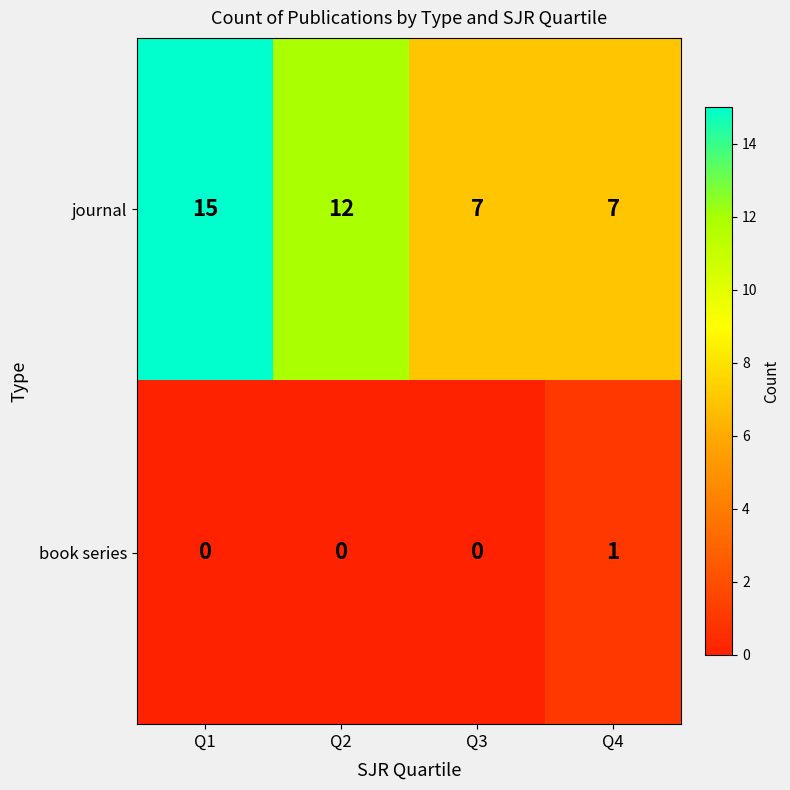

List the series in order of their peak value, highest first.

journal, book series